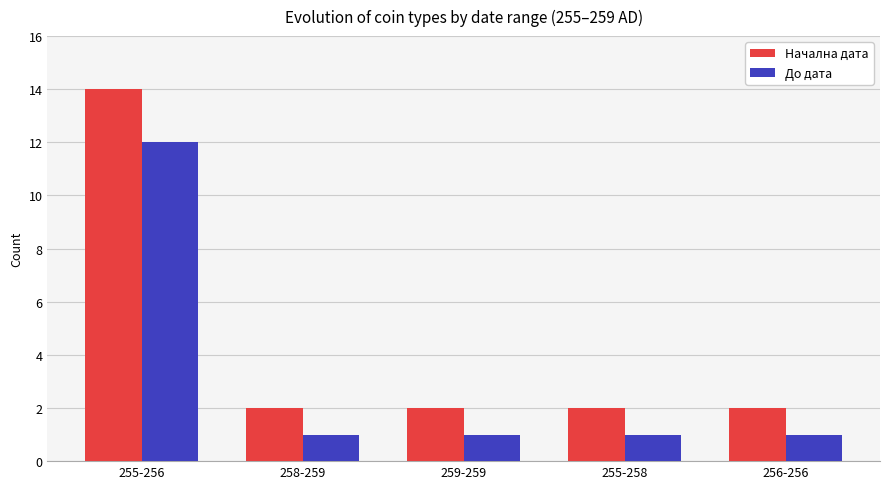

How many bars are there in each group?

2